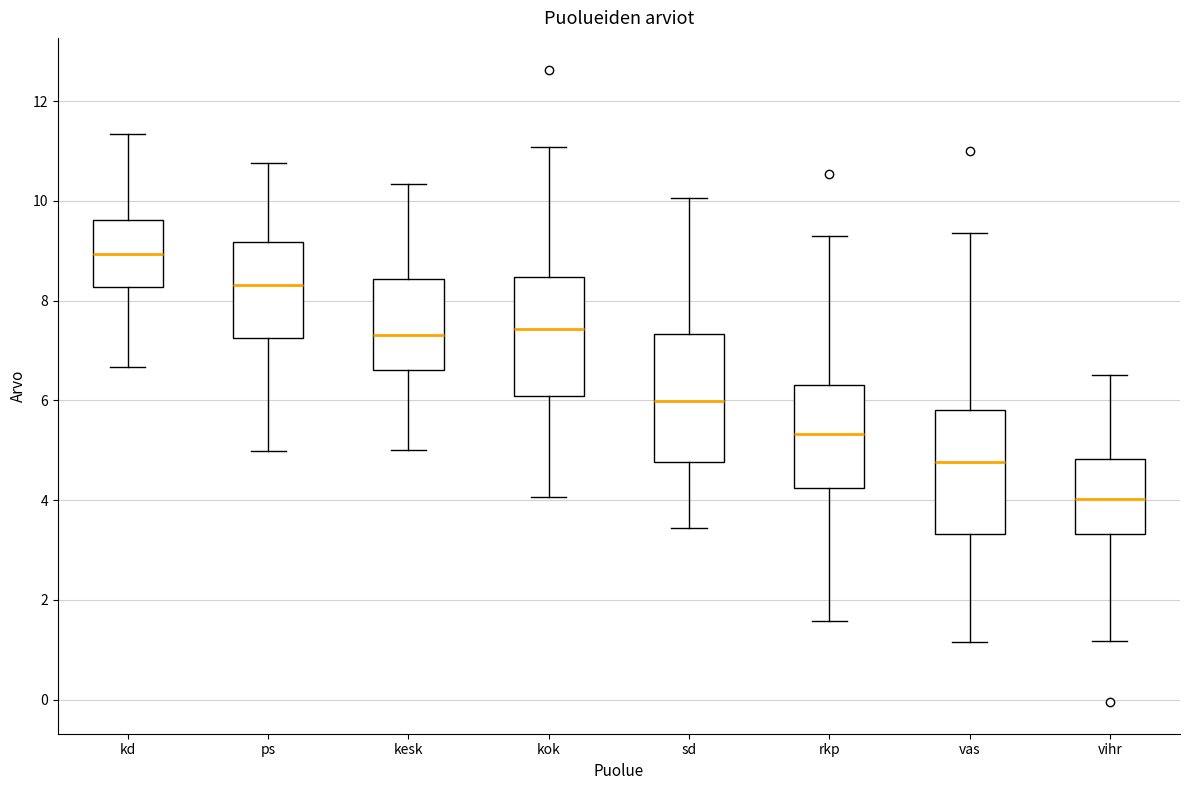

Which box has the highest median line?

kd